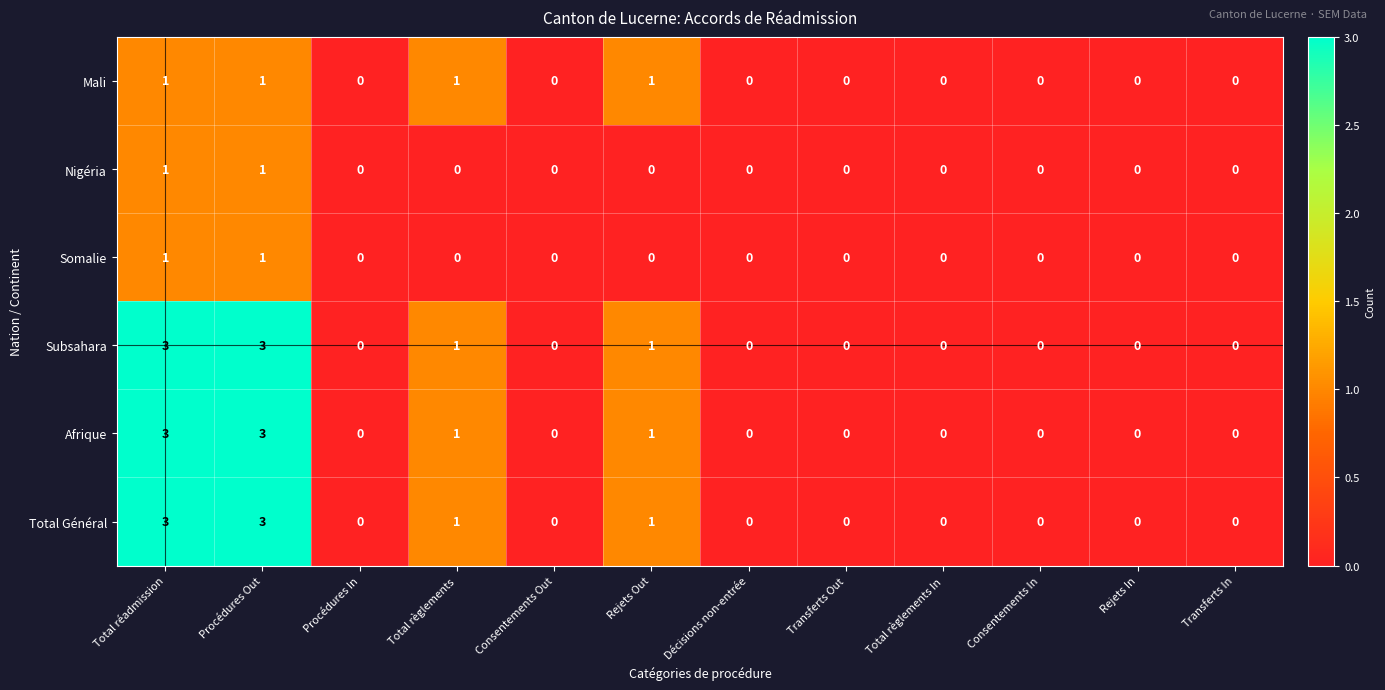

How many data points in Somalie are above 0?

2